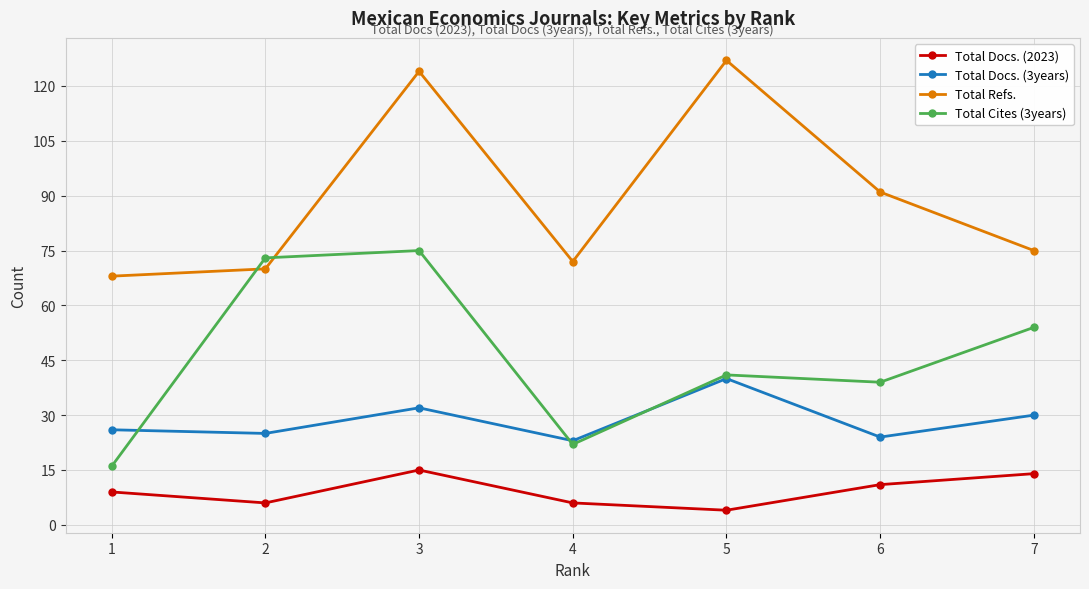

What are all the series names shown in the legend?

Total Docs. (2023), Total Docs. (3years), Total Refs., Total Cites (3years)